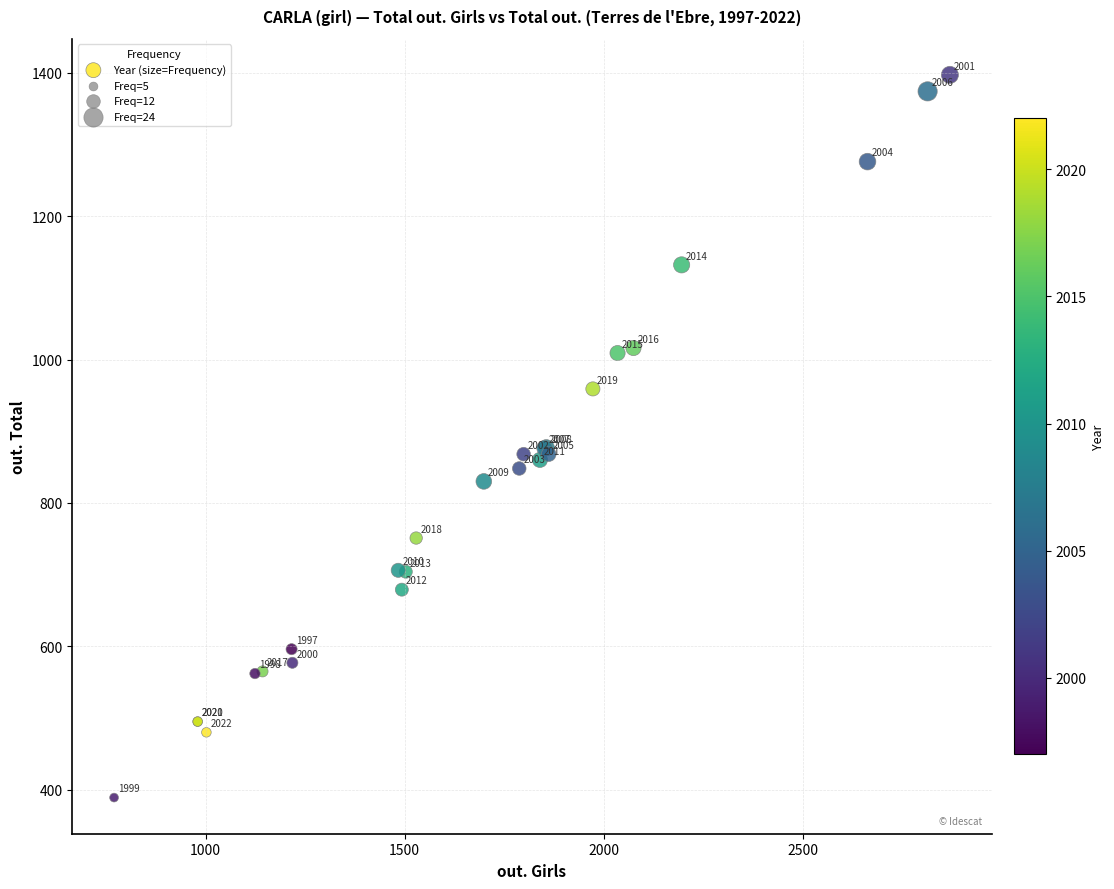

What Y value in the scatter plot is closest to 893?

877